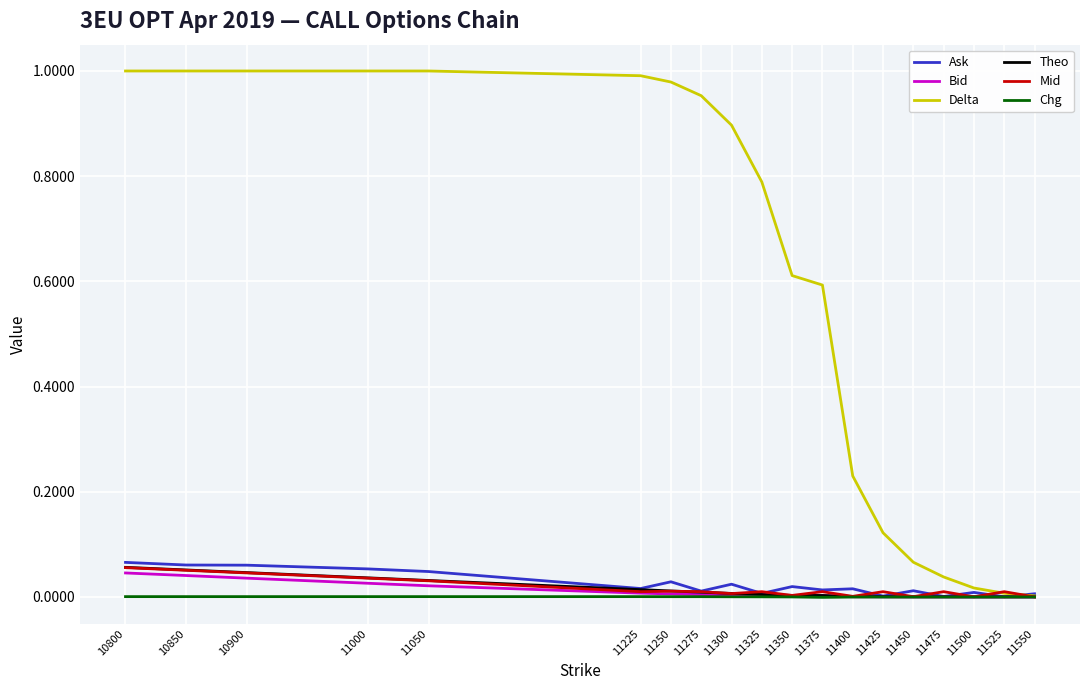

The Bid series shows 0.0 at 11350. True or false?

True